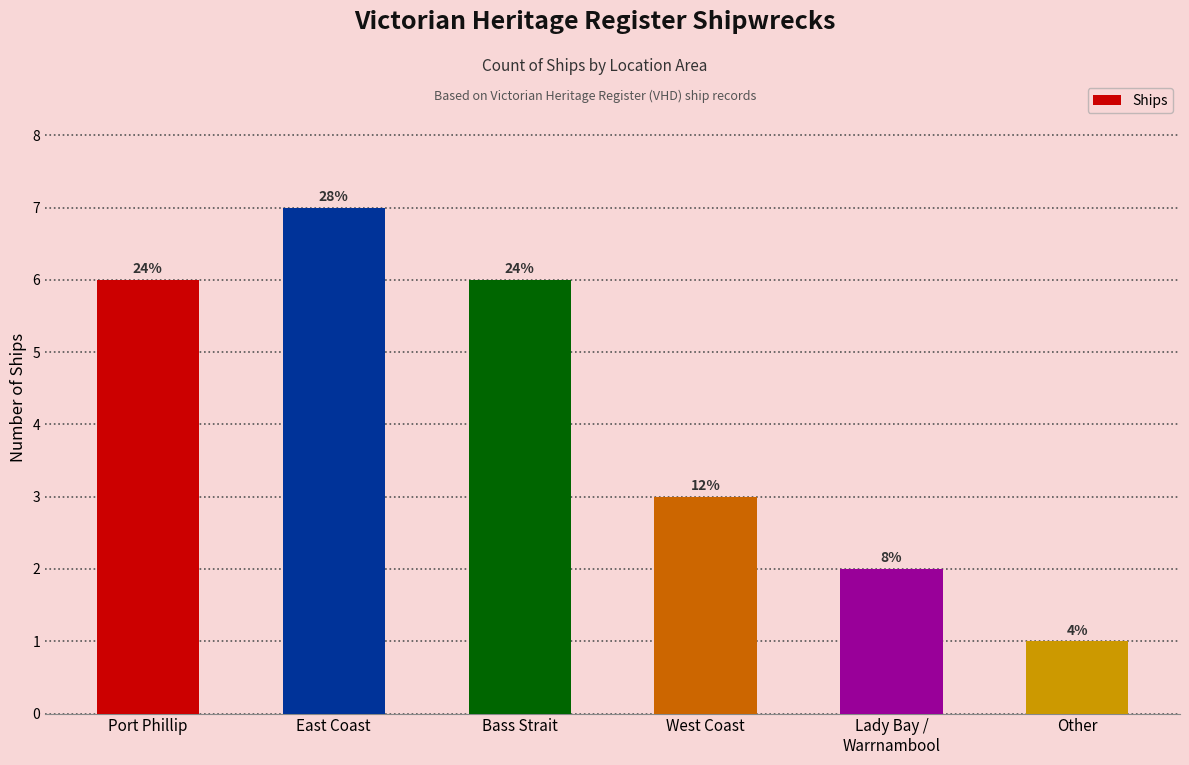

List the labels in order of value, largest first.

East Coast, Port Phillip, Bass Strait, West Coast, Lady Bay /
Warrnambool, Other